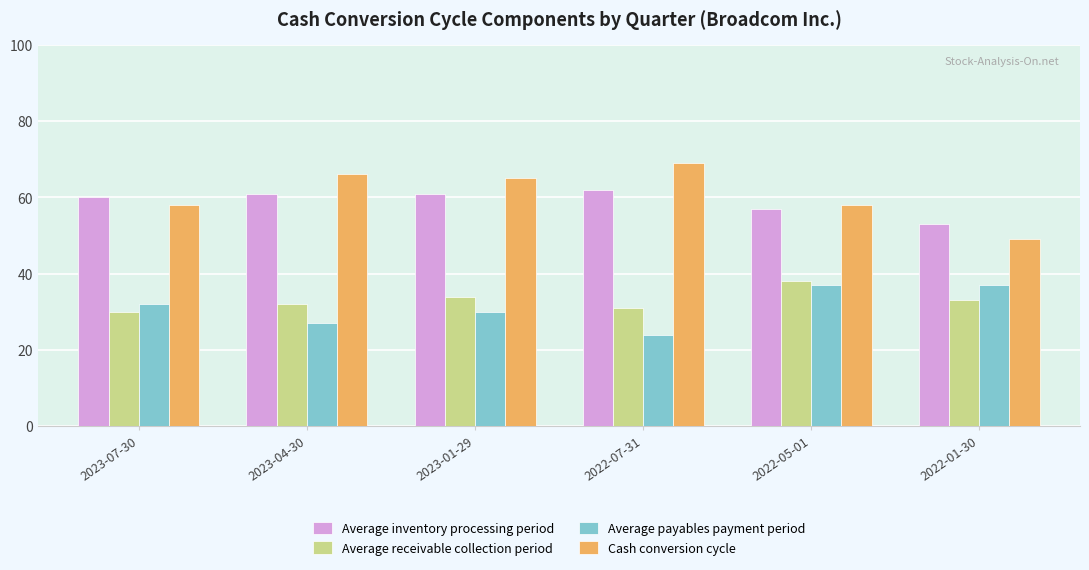

Which category has the lowest value in the Average payables payment period series?

2022-07-31